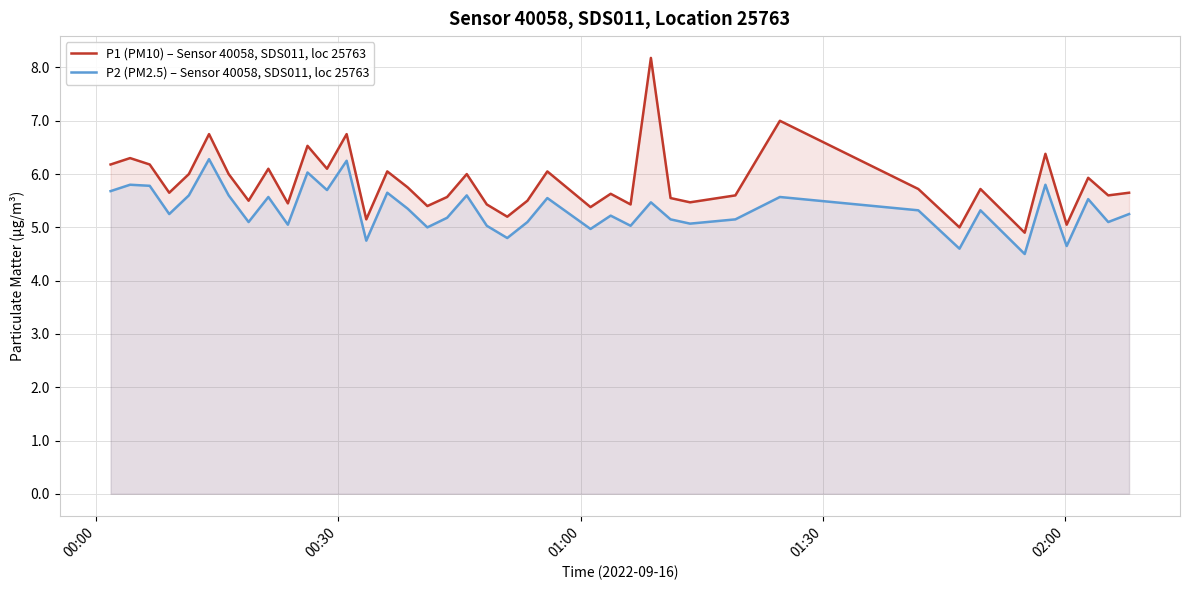

Which series has the widest spread of values?

P1 (PM10) – Sensor 40058, SDS011, loc 25763